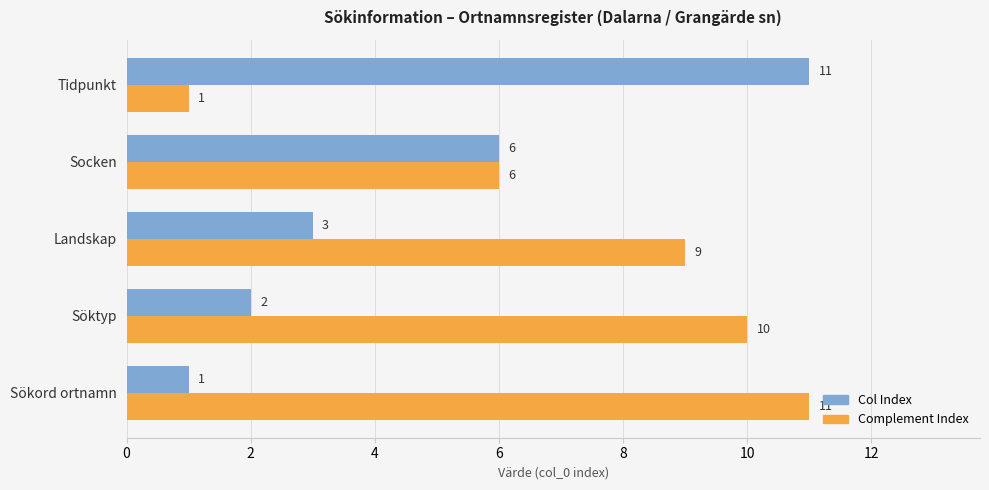

The value of Complement Index at Sökord ortnamn is 11. True or false?

True